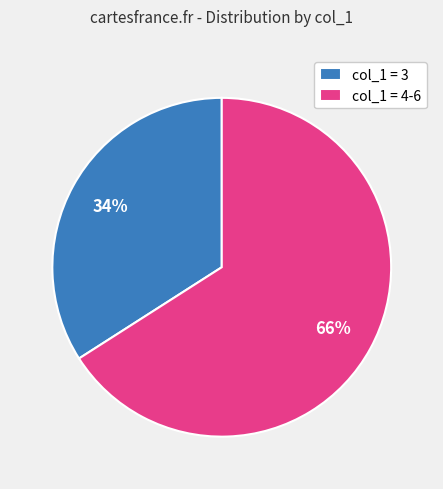

What is the ratio of the value at col_1 = 4-6 to the value at col_1 = 3?

1.9